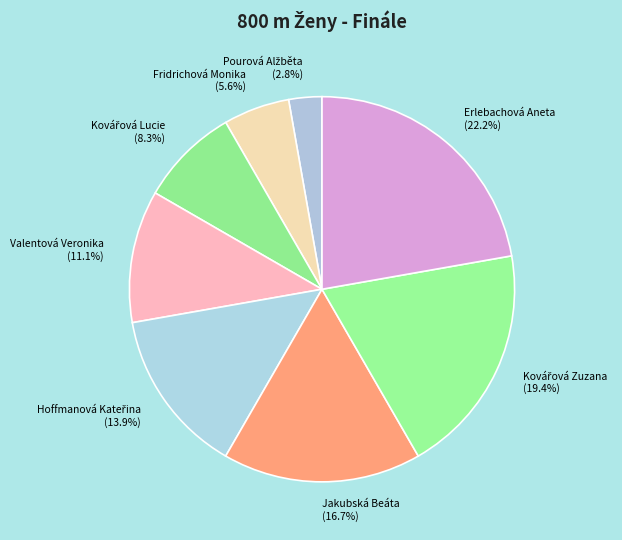

Which category has the biggest portion of the pie?

Erlebachová Aneta